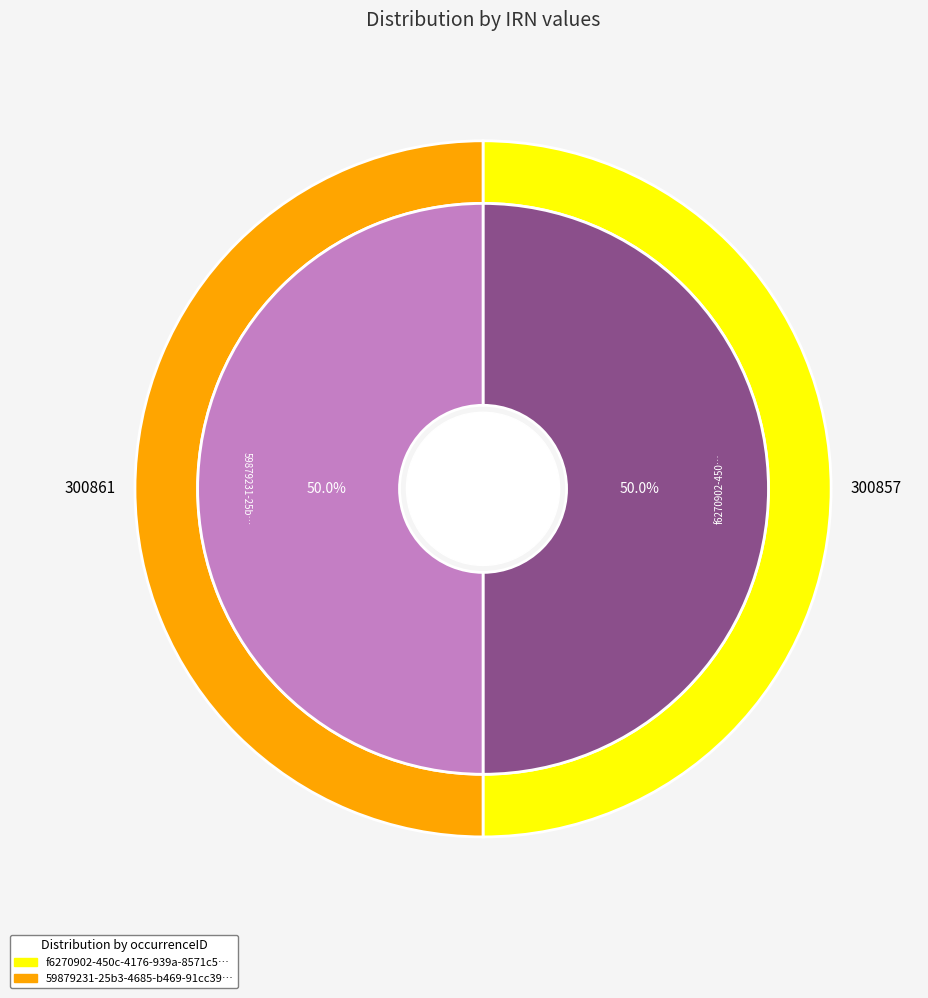

Is f6270902-450c-4176-939a-8571c58f6f8b the majority of the pie?

No